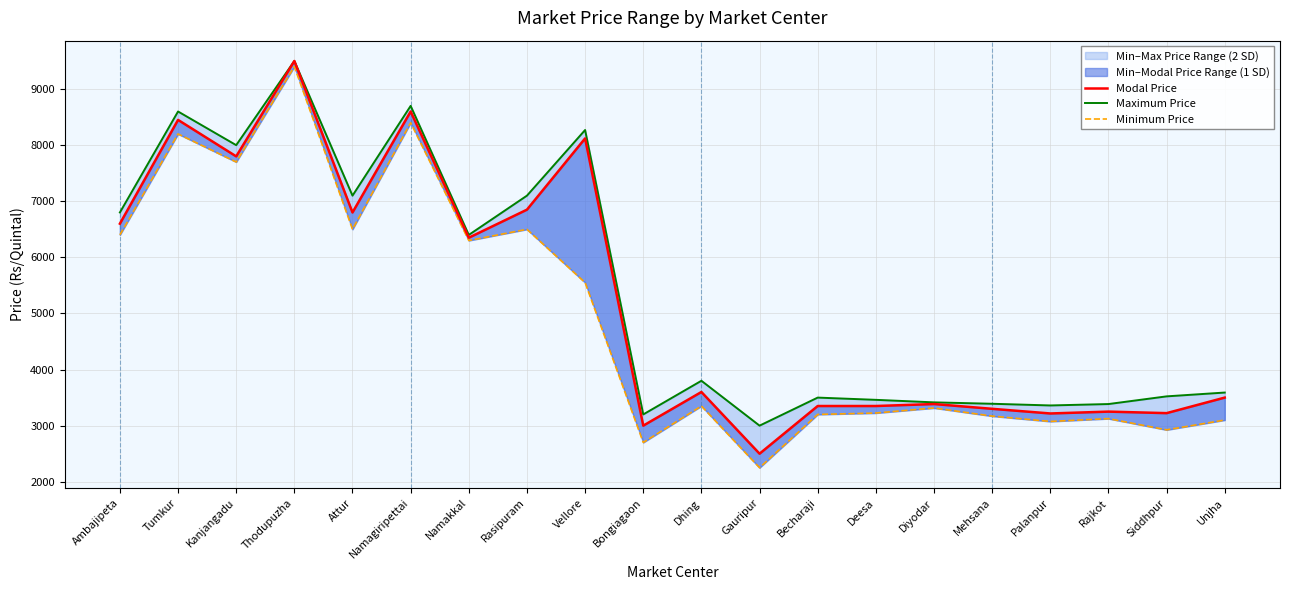

Rank the series at Thodupuzha from highest to lowest value.

Modal Price, Maximum Price, Minimum Price